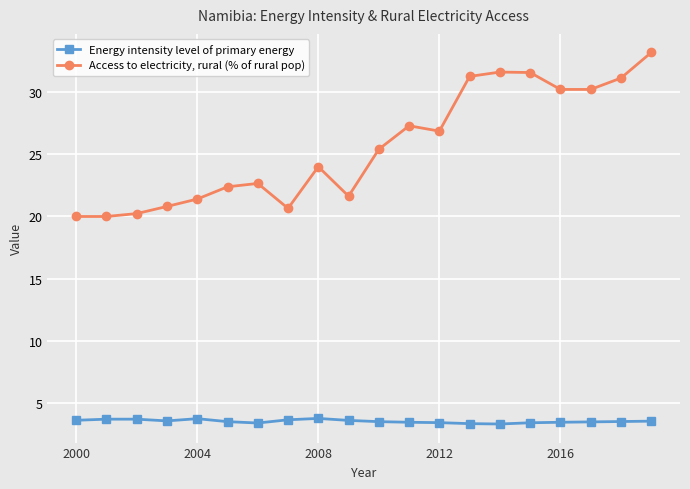

Rank the series by their maximum value, from lowest to highest.

Energy intensity level of primary energy, Access to electricity, rural (% of rural pop)